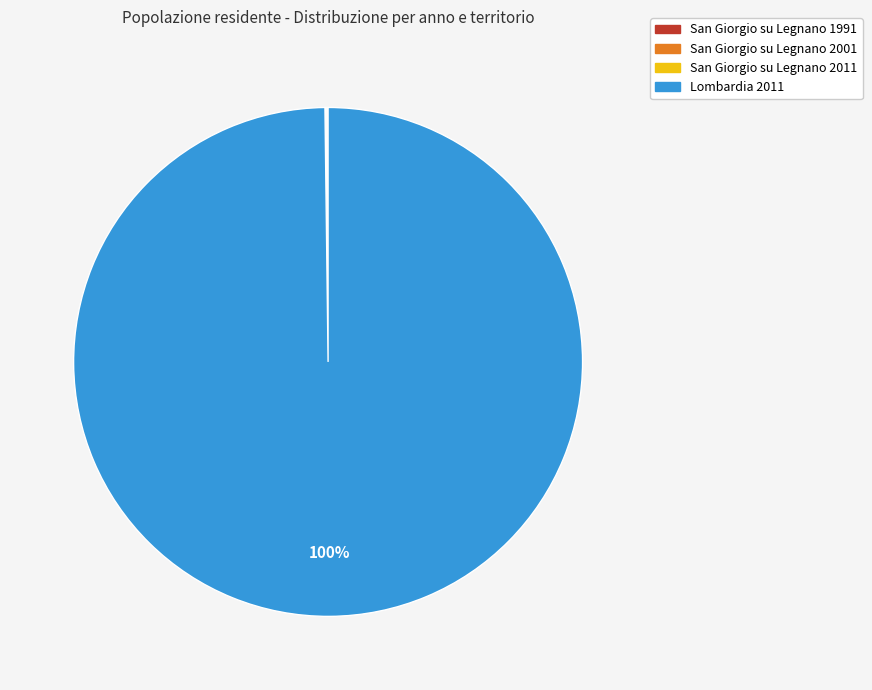

What percentage is the Lombardia 2011 slice, to the nearest percent?

100%